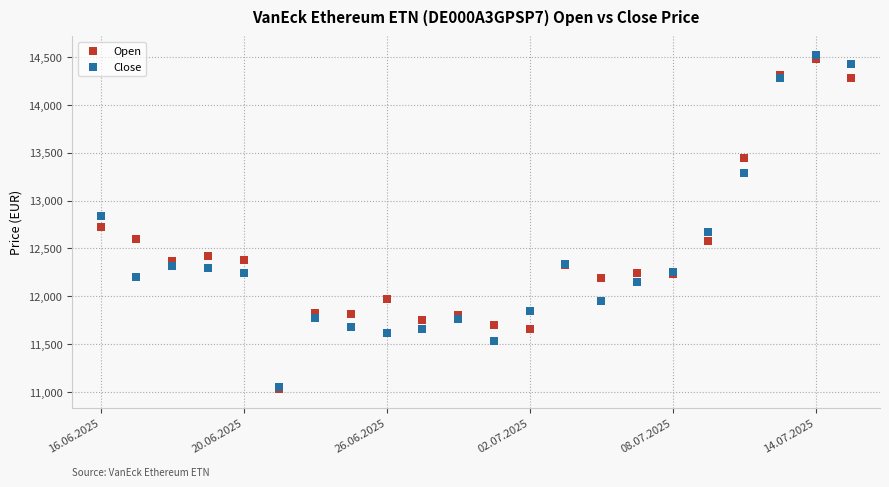

What are all the series names shown in the legend?

Open, Close